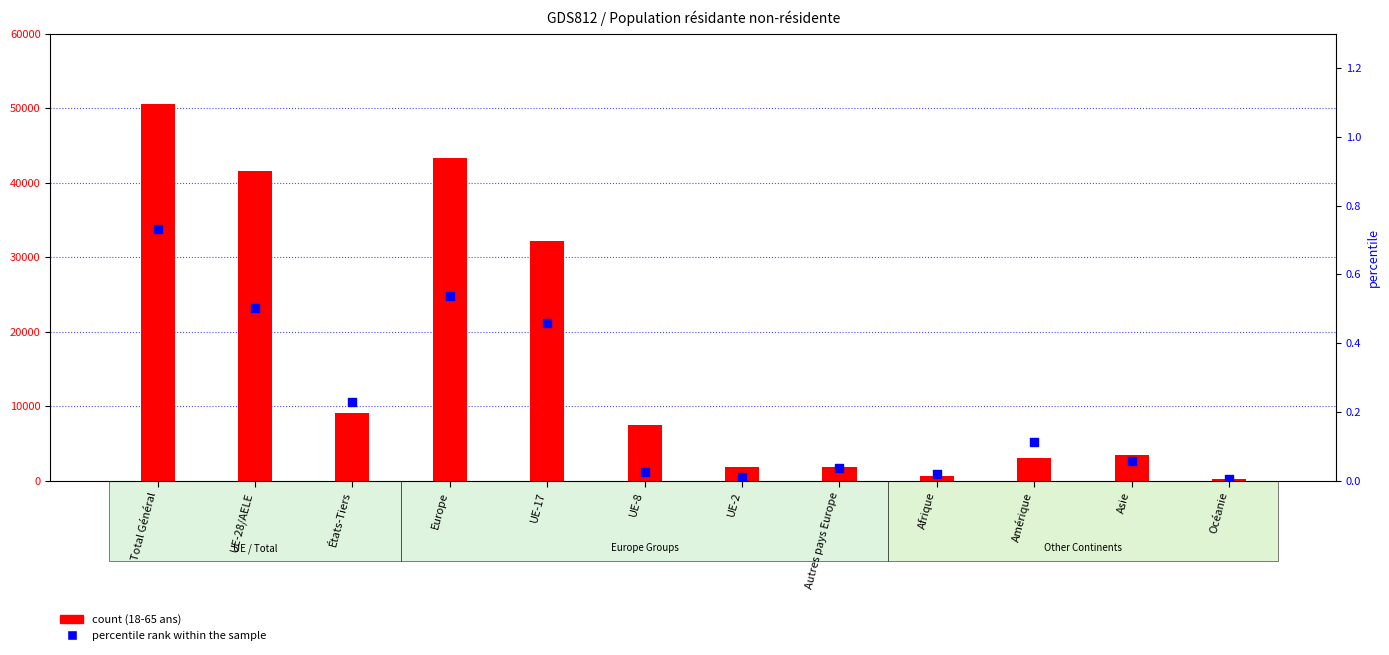

What is the total value across all series at Afrique?

590.0